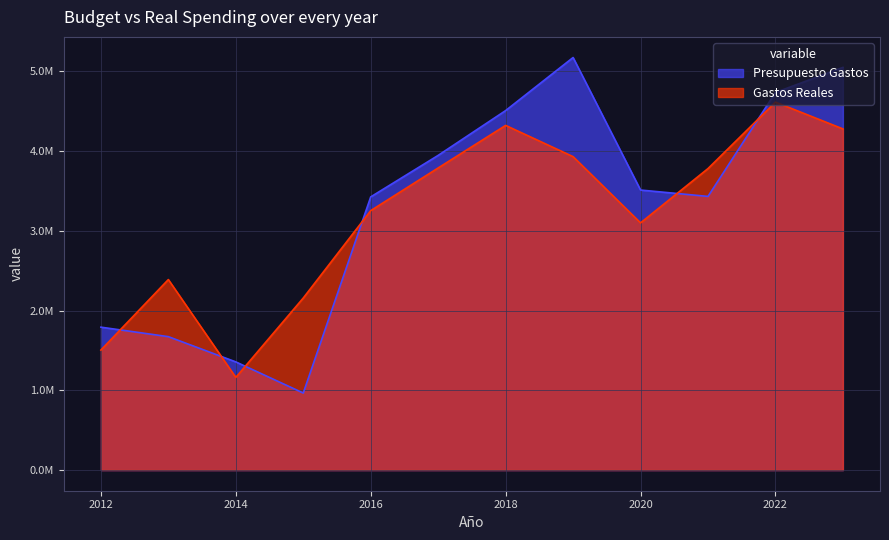

Is it true that Gastos Reales equals 4992141.8 at 2017?

False